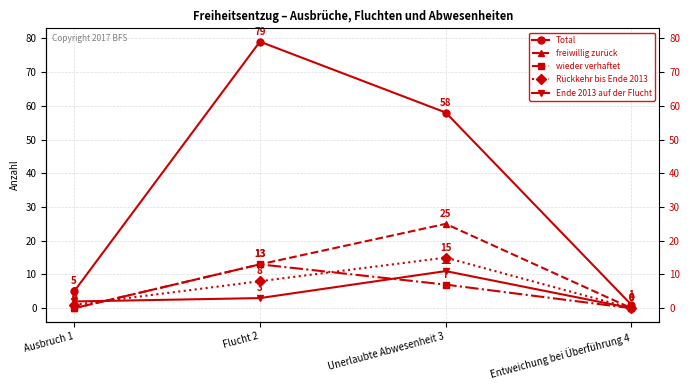

Which label corresponds to the largest value in the chart?

Flucht 2